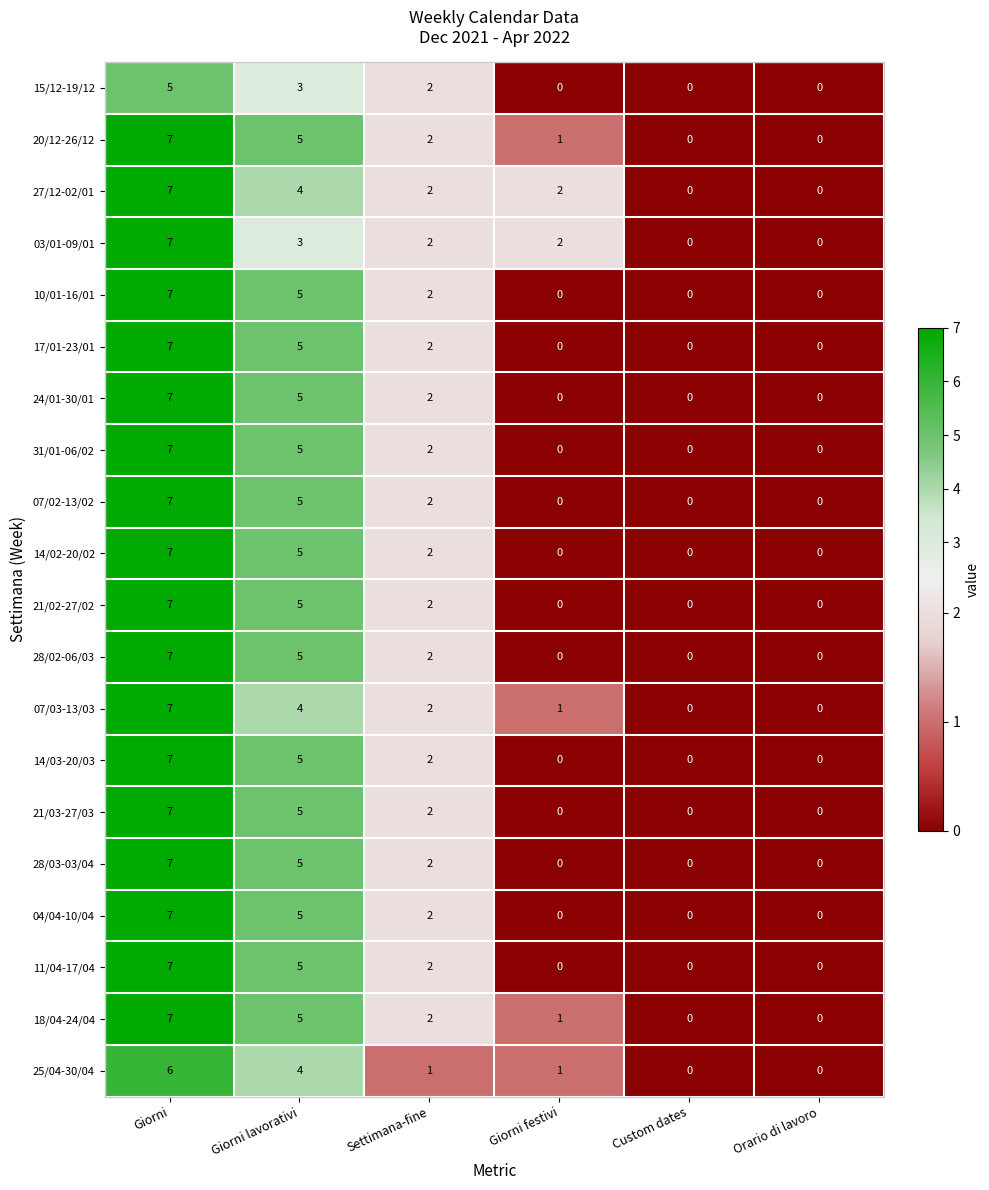

Is the value of 28/03-03/04 at Giorni greater than the value of 21/03-27/03 at Settimana-fine?

Yes